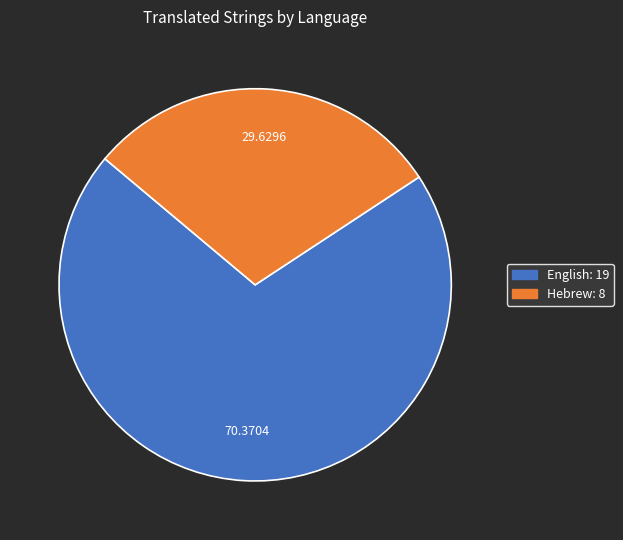

Which category has the smallest portion of the pie?

Hebrew